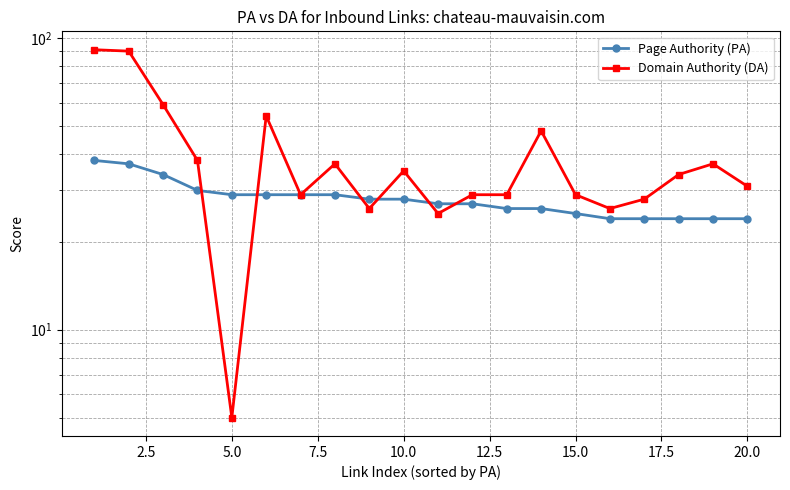

Does the chart display data point markers on the line(s)?

Yes